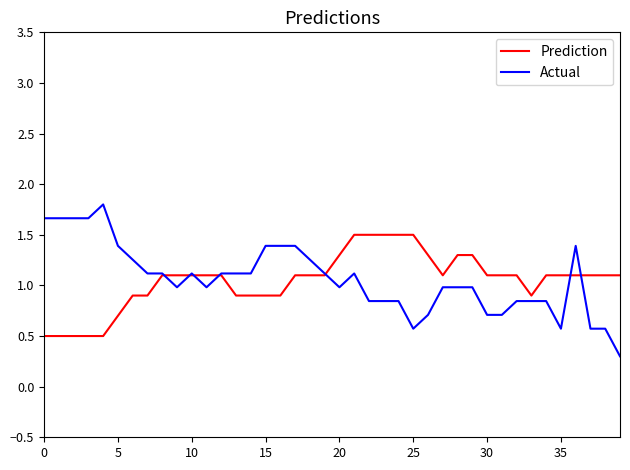

What is the greatest value displayed?

1.8